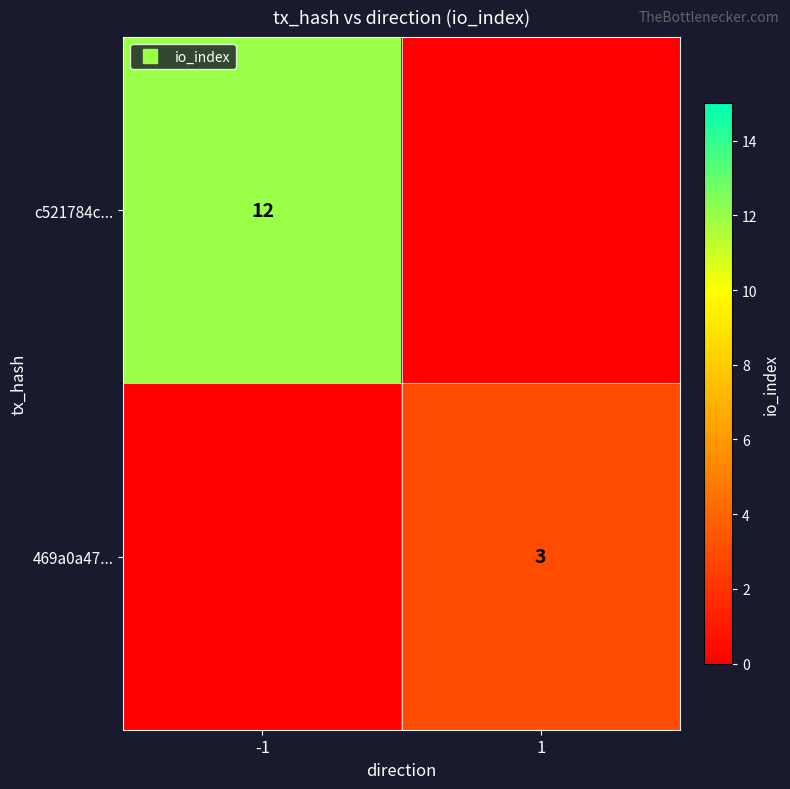

How many data points does each series have?

2